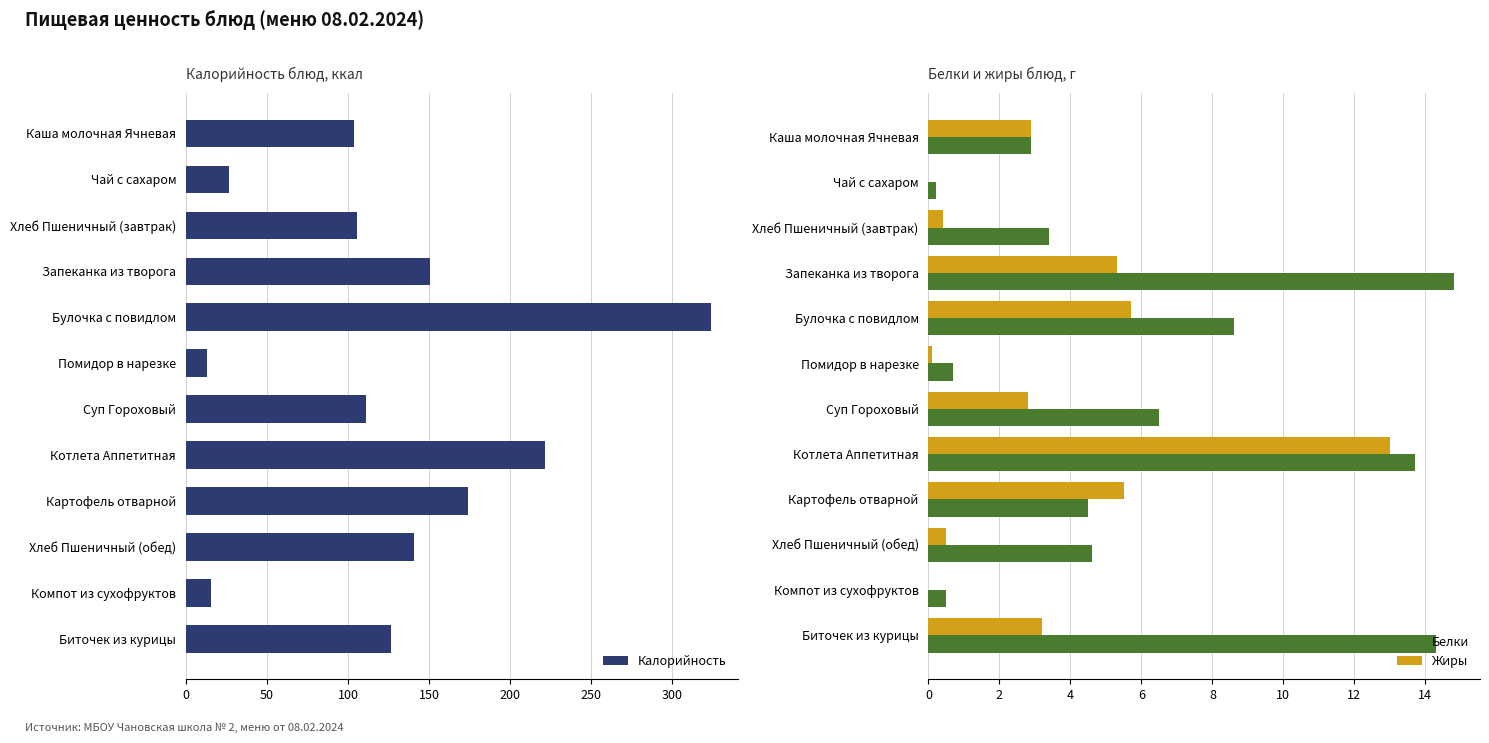

What value does the Белки series have at Булочка с повидлом?

8.6